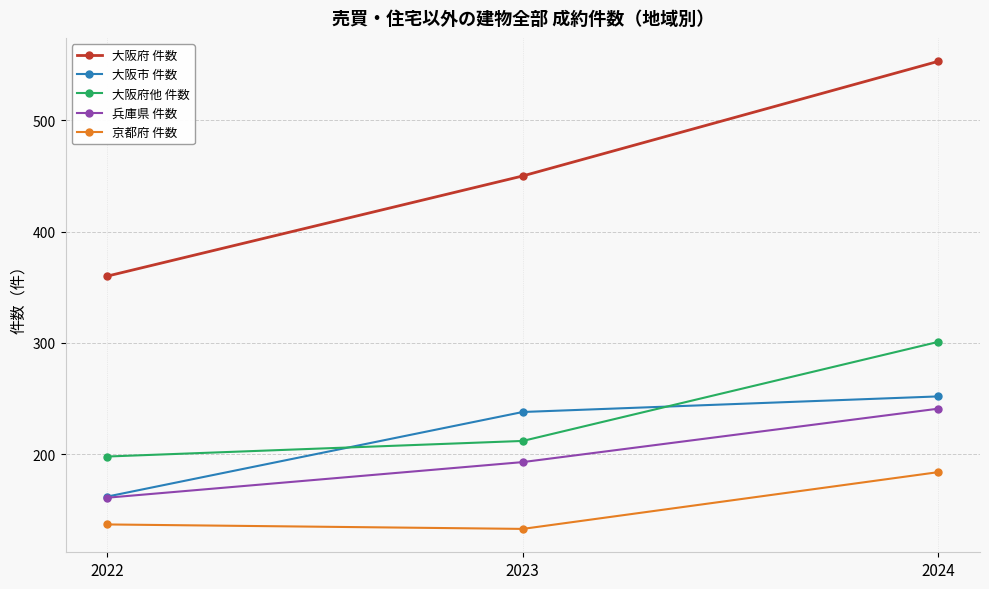

What is the value of the 大阪市 件数 point at the 1st from the left?

162